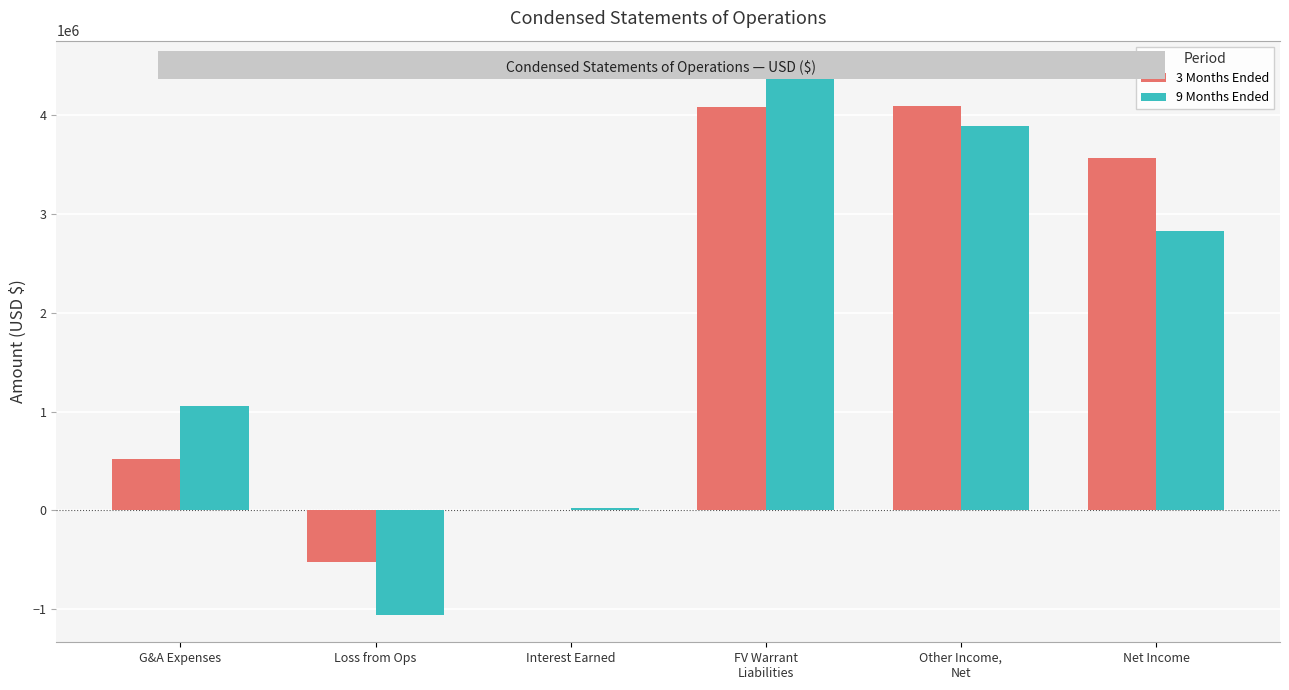

Reading right to left, list all the values displayed in this chart.

3 Months Ended: Net Income=3572079	Other Income,
Net=4095036	FV Warrant
Liabilities=4090597	Interest Earned=4439	Loss from Ops=-522957	G&A Expenses=522957
9 Months Ended: Net Income=2834719	Other Income,
Net=3893642	FV Warrant
Liabilities=4480687	Interest Earned=23401	Loss from Ops=-1058923	G&A Expenses=1058923